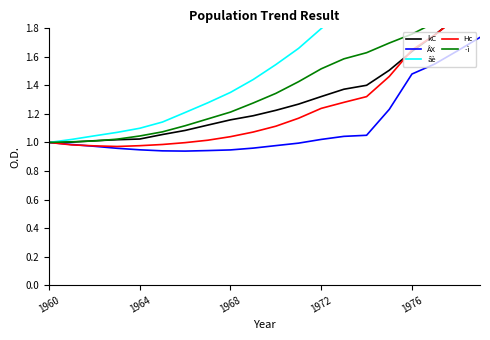

Is this an area chart (filled region under the line)?

No